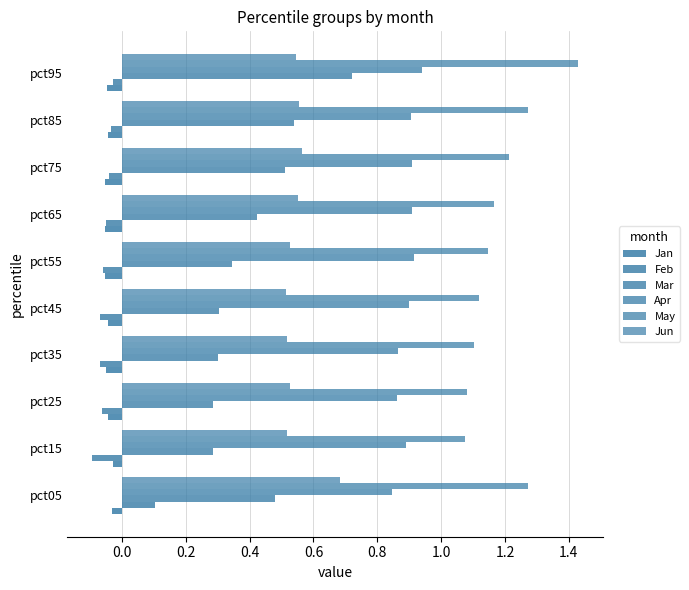

Count the number of data series in this chart.

6